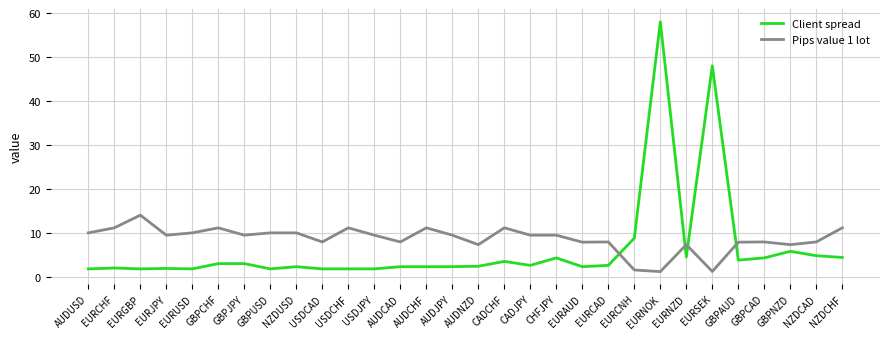

The Pips value 1 lot series shows 2.4 at CADJPY. True or false?

False